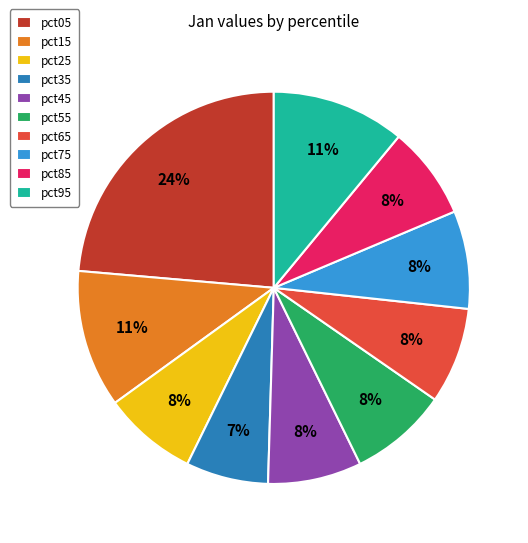

To the nearest percent, what percentage of the pie is pct45?

8%